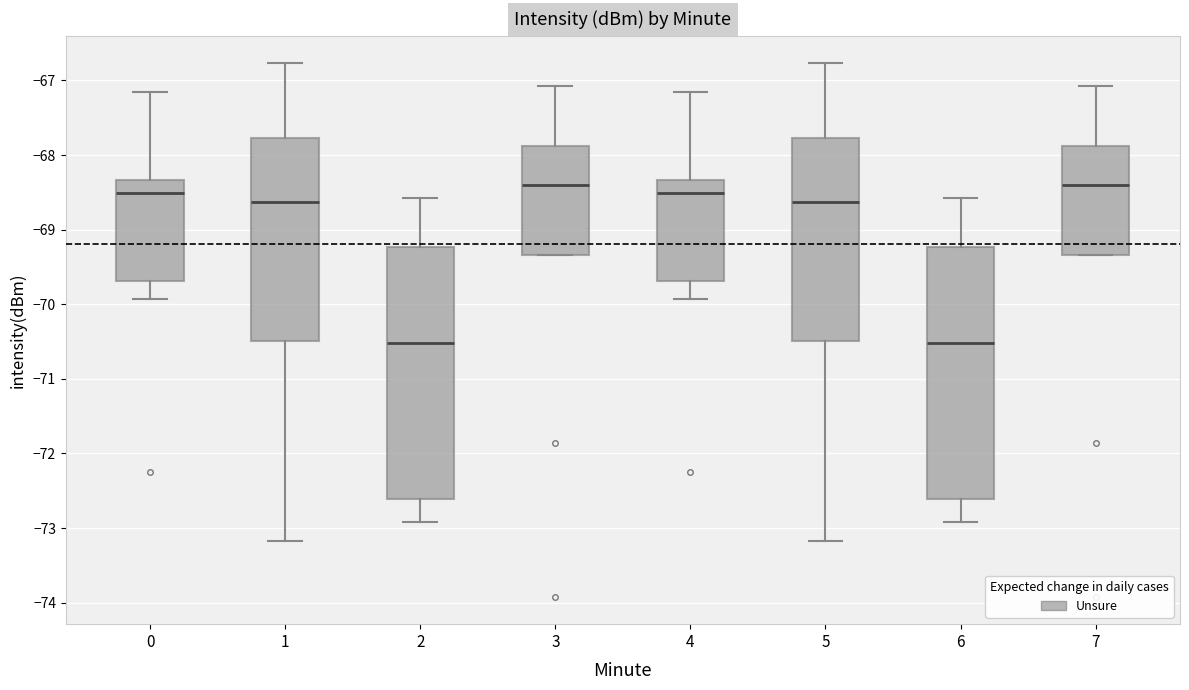

Reading left to right, transcribe this box plot: for each box, give where its median line is, the range the box spans, and where its two whiskers end, as read against the y-axis. The values are not printed on the chart, so give them approximately, as read against the axis.

0: median -68.5, box -69.7 to -68.3, whiskers -69.9 to -67.1
1: median -68.6, box -70.5 to -67.8, whiskers -73.2 to -66.8
2: median -70.5, box -72.6 to -69.2, whiskers -72.9 to -68.6
3: median -68.4, box -69.3 to -67.9, whiskers -69.3 to -67.1
4: median -68.5, box -69.7 to -68.3, whiskers -69.9 to -67.1
5: median -68.6, box -70.5 to -67.8, whiskers -73.2 to -66.8
6: median -70.5, box -72.6 to -69.2, whiskers -72.9 to -68.6
7: median -68.4, box -69.3 to -67.9, whiskers -69.3 to -67.1